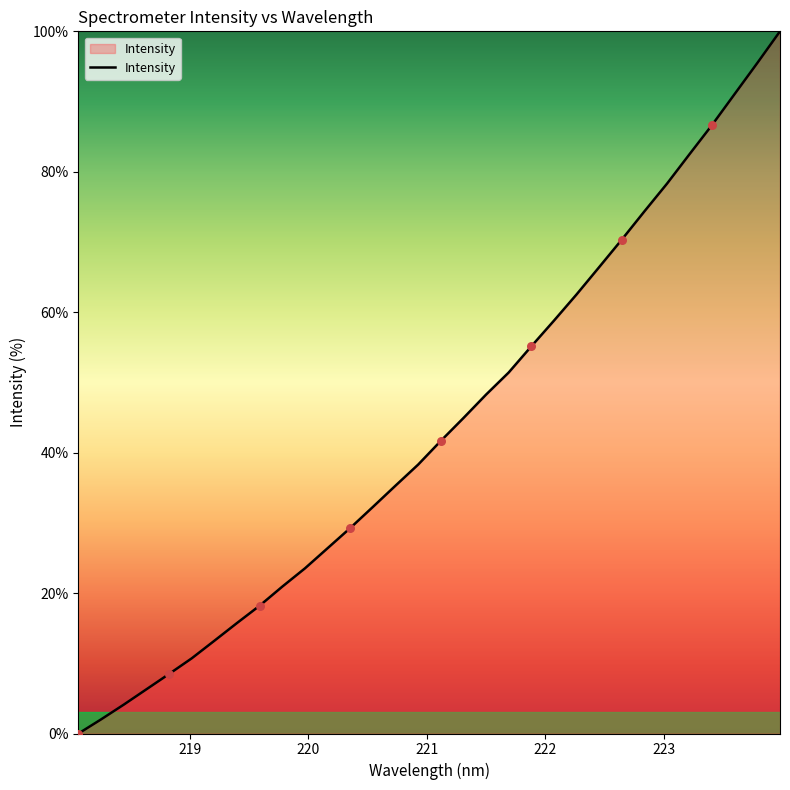

What is the difference between the maximum and minimum values?

100.0